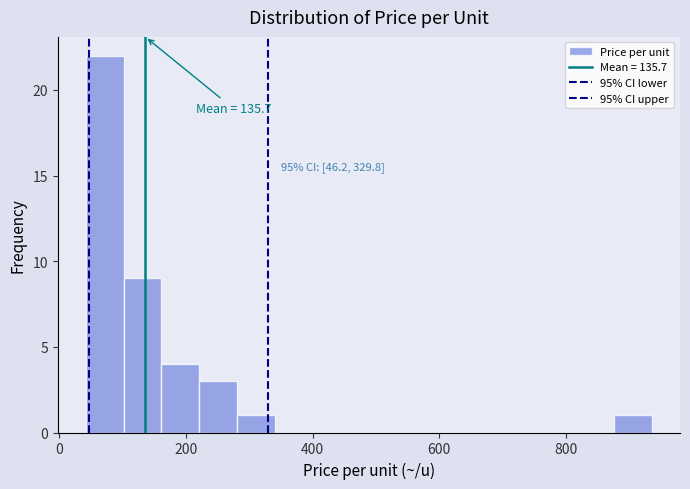

Read against the x-axis, roughly where is the centre of the tallest bar?

80